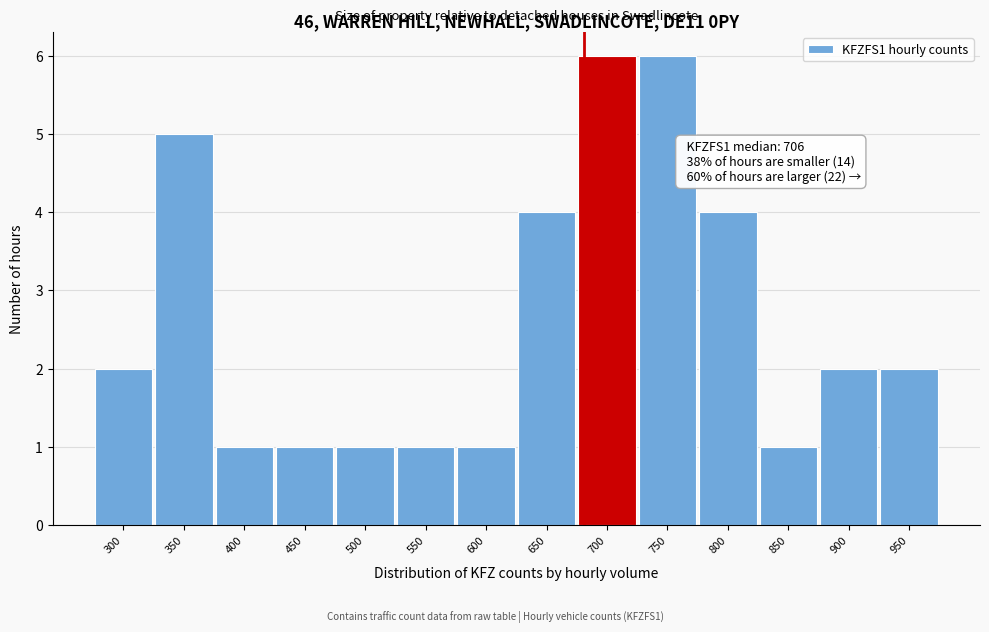

Reading left to right, what are all the values shown in this chart?

300=2	350=5	400=1	450=1	500=1	550=1	600=1	650=4	700=6	750=6	800=4	850=1	900=2	950=2